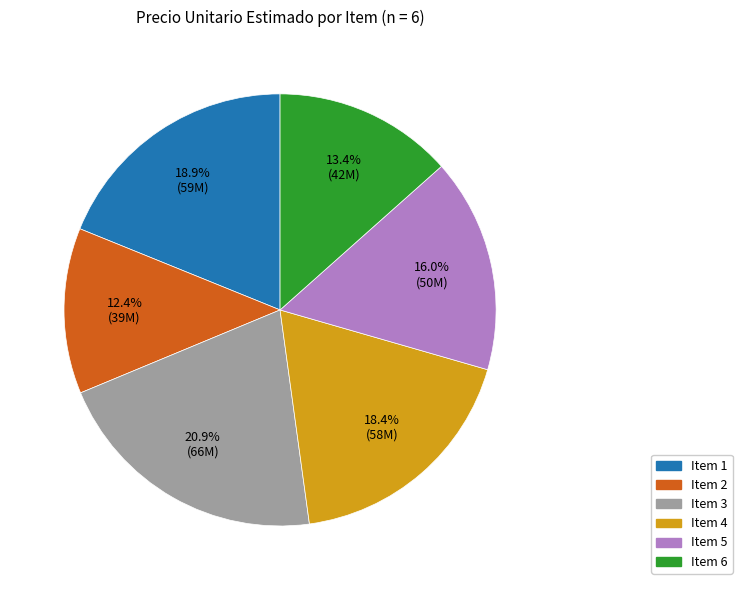

Is there a majority slice in this chart?

No